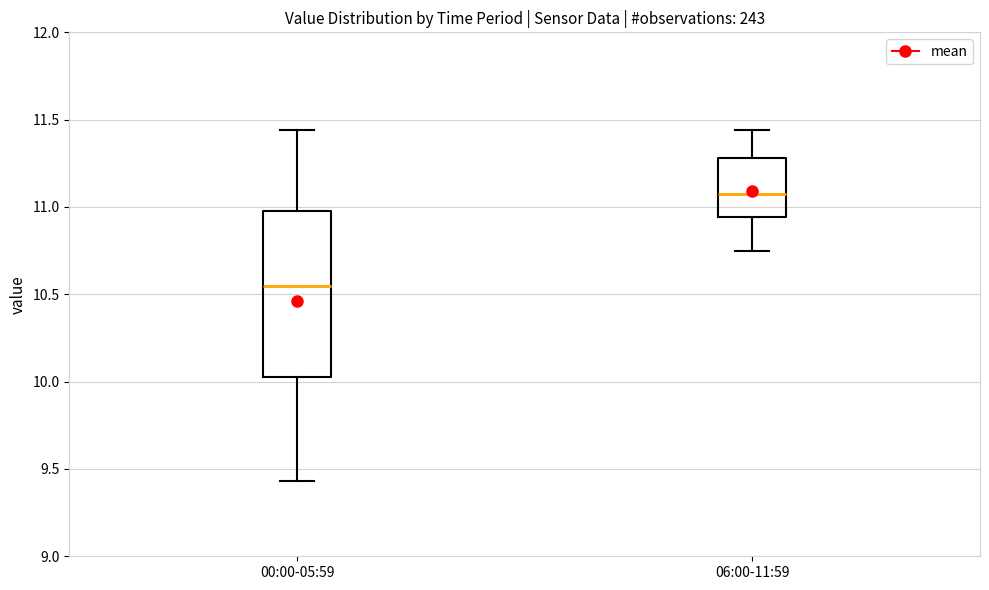

Reading left to right, read every box against the y-axis: the position of its median line, the range the box covers, and the ends of its whiskers. The values are not printed on the chart, so give them approximately, as read against the axis.

00:00-05:59: median 10.55, box 10.05 to 11.00, whiskers 9.45 to 11.45
06:00-11:59: median 11.10, box 10.95 to 11.30, whiskers 10.75 to 11.45